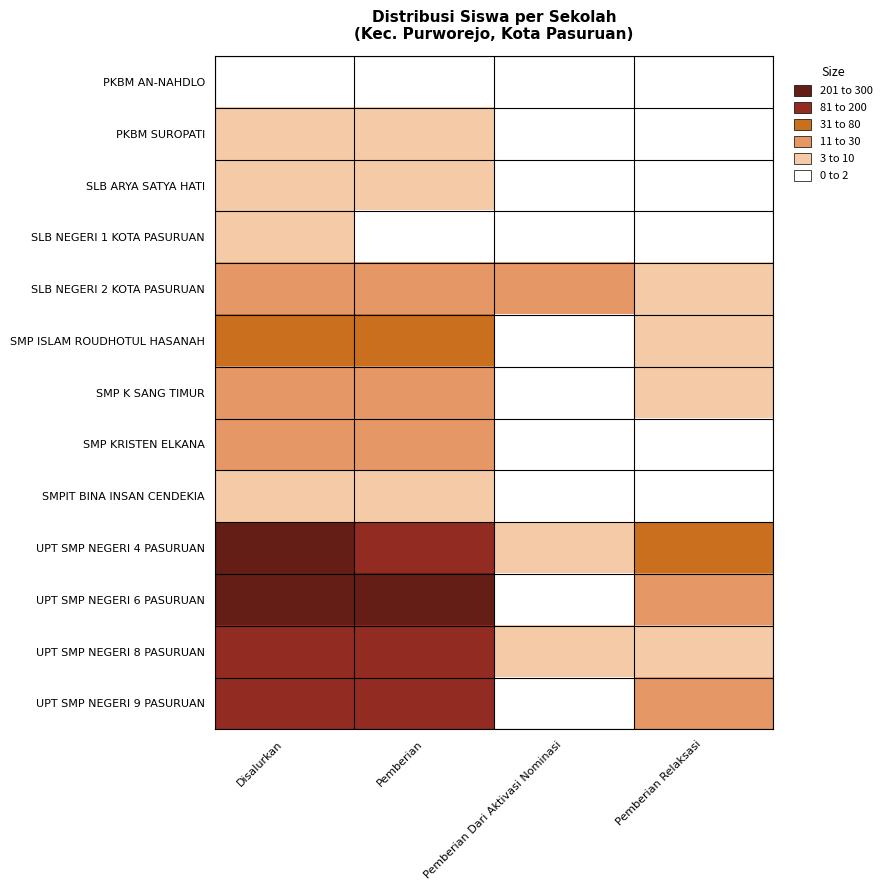

Which series has the largest total across all categories?

UPT SMP NEGERI 6 PASURUAN